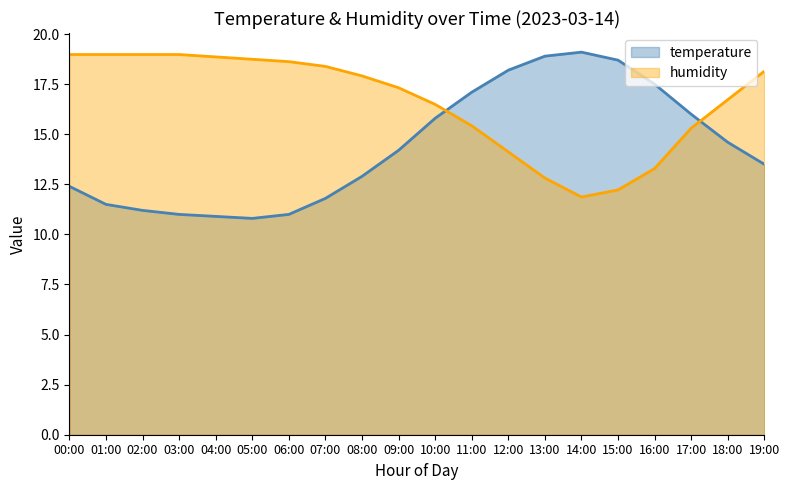

What is the highest value of the humidity series?

19.0